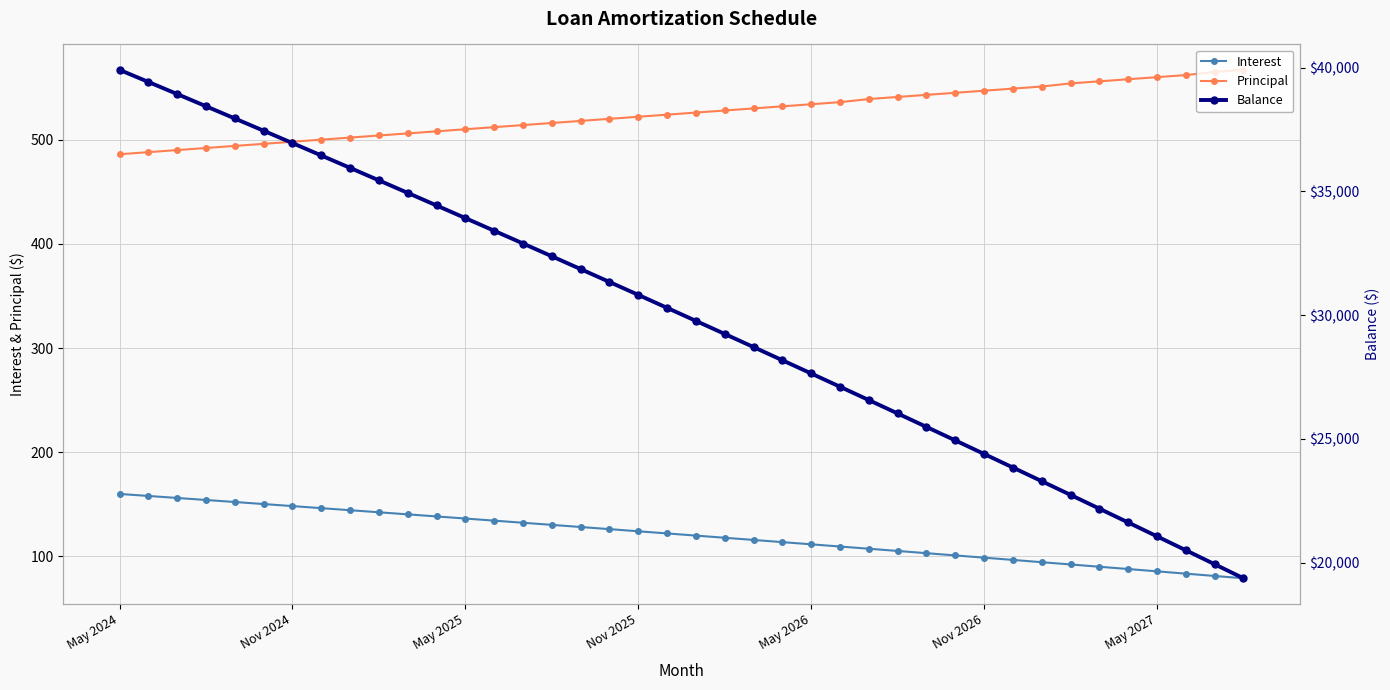

The Interest series shows 35.6 at Nov 2025. True or false?

False